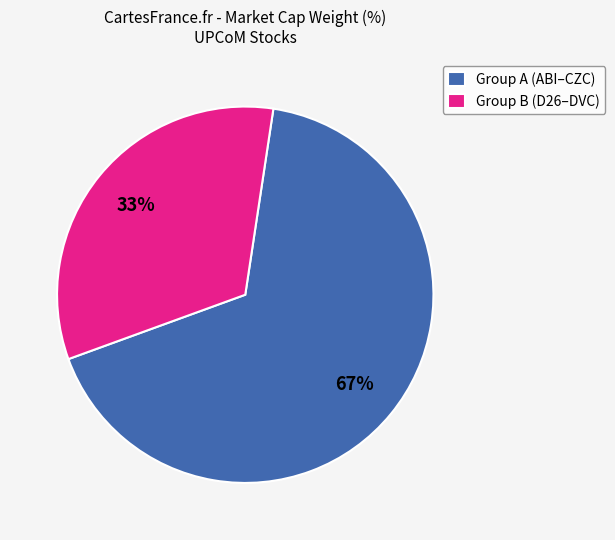

True or false: Group A (ABI–CZC) accounts for 82% of the total.

False